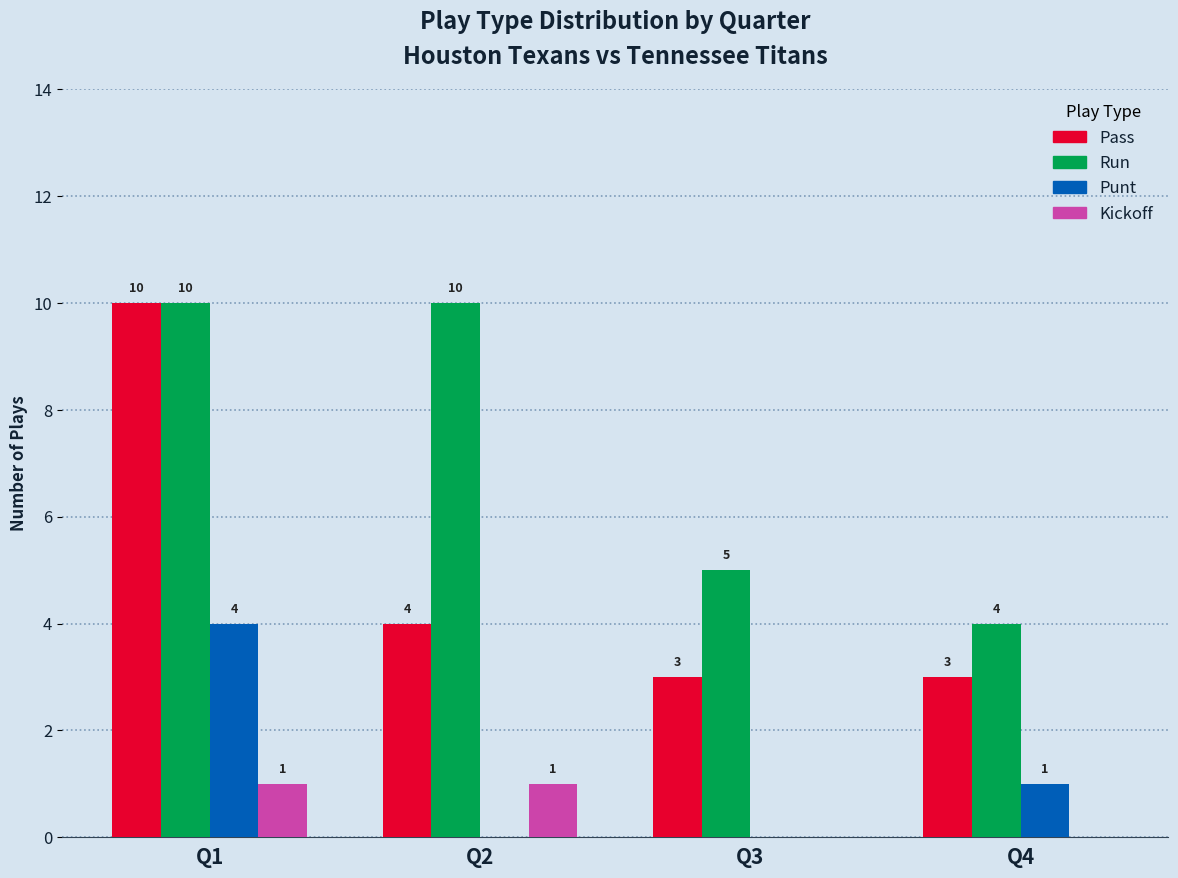

What is the total value across all series at Q1?

25